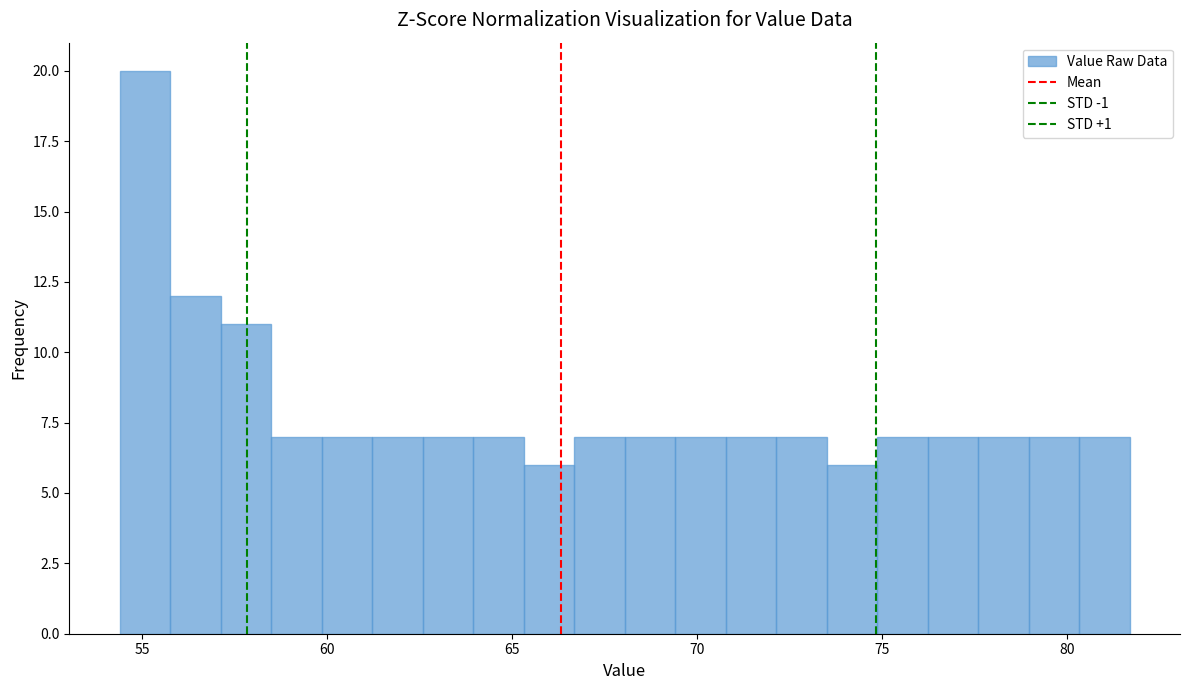

Read against the x-axis, roughly where is the centre of the tallest bar?

55.0